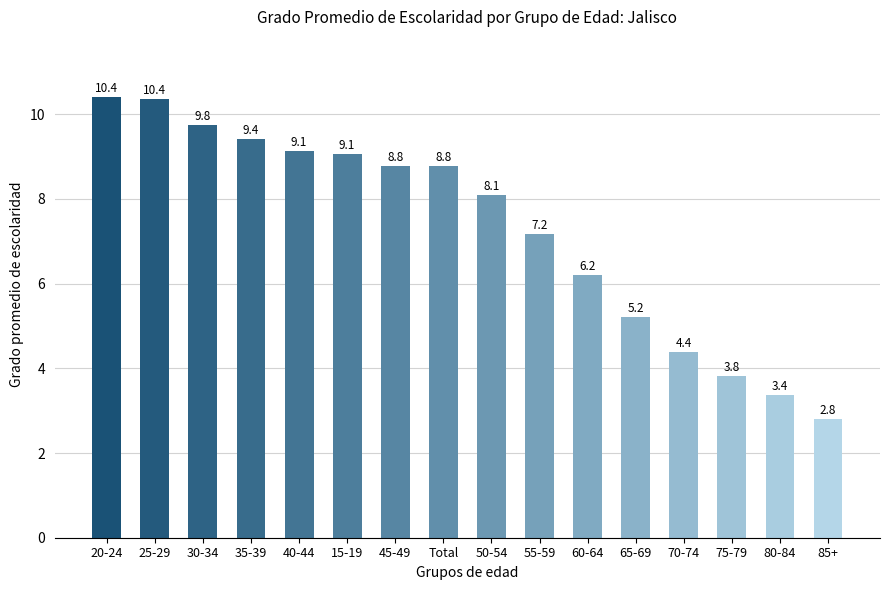

Reading left to right, list all the values displayed in this chart.

20-24=10.4	25-29=10.4	30-34=9.8	35-39=9.4	40-44=9.1	15-19=9.1	45-49=8.8	Total=8.8	50-54=8.1	55-59=7.2	60-64=6.2	65-69=5.2	70-74=4.4	75-79=3.8	80-84=3.4	85+=2.8